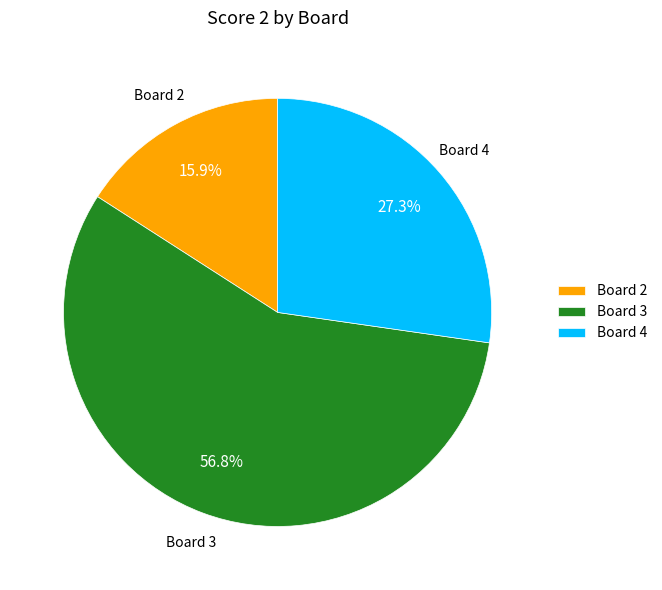

To the nearest percent, what is the average slice percentage?

33%